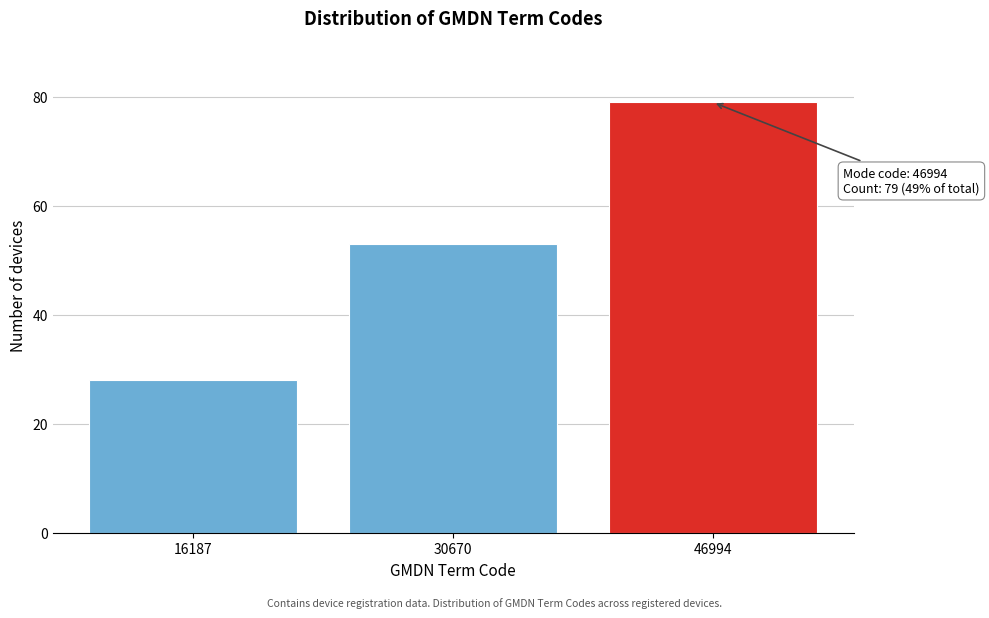

Reading left to right, what are all the values shown in this chart?

16187=28	30670=53	46994=79